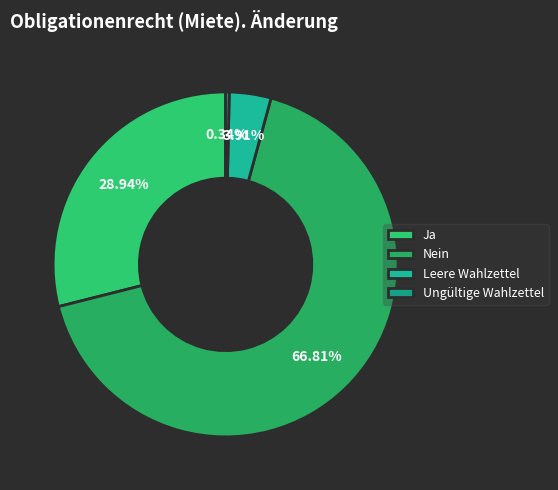

What percentage is NOT represented by Ungültige Wahlzettel?

99.7%